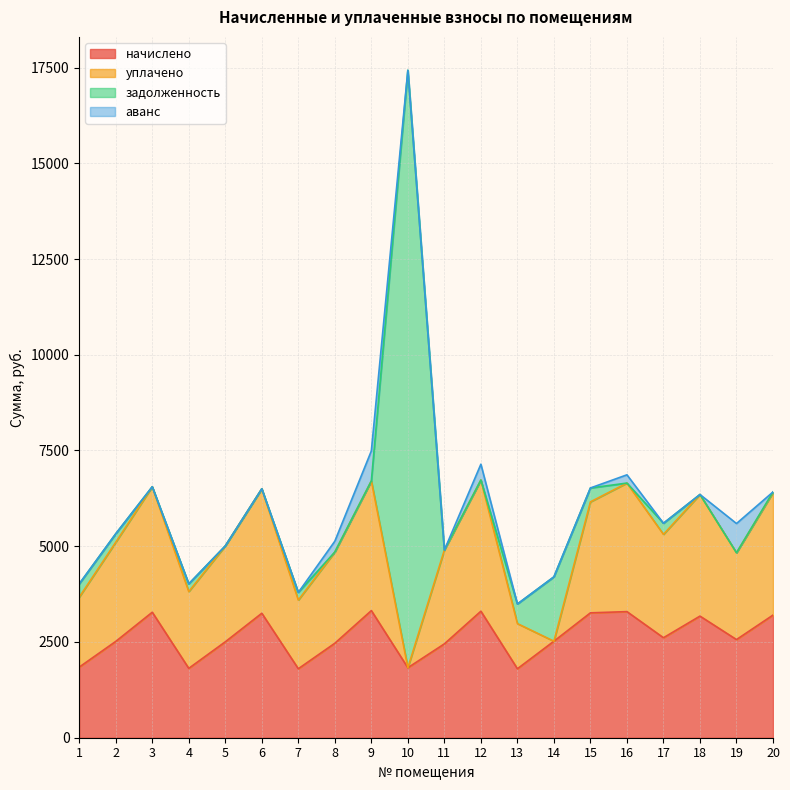

True or false: начислено has more than 0 interior local peaks.

True